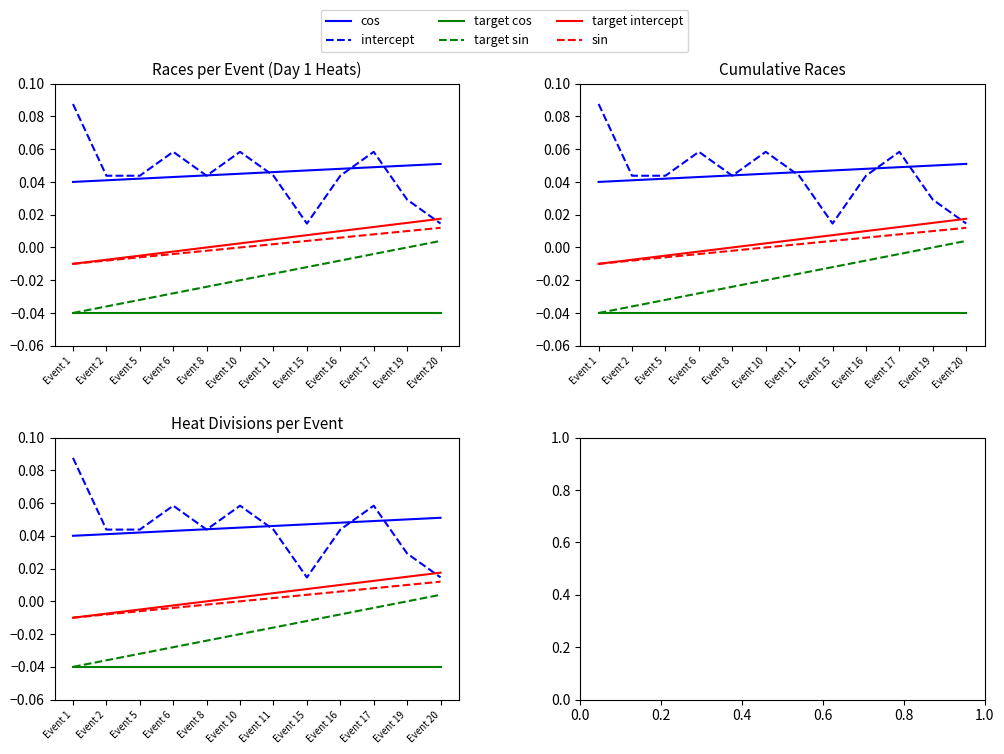

What is the total value across all series at Event 17?

0.1